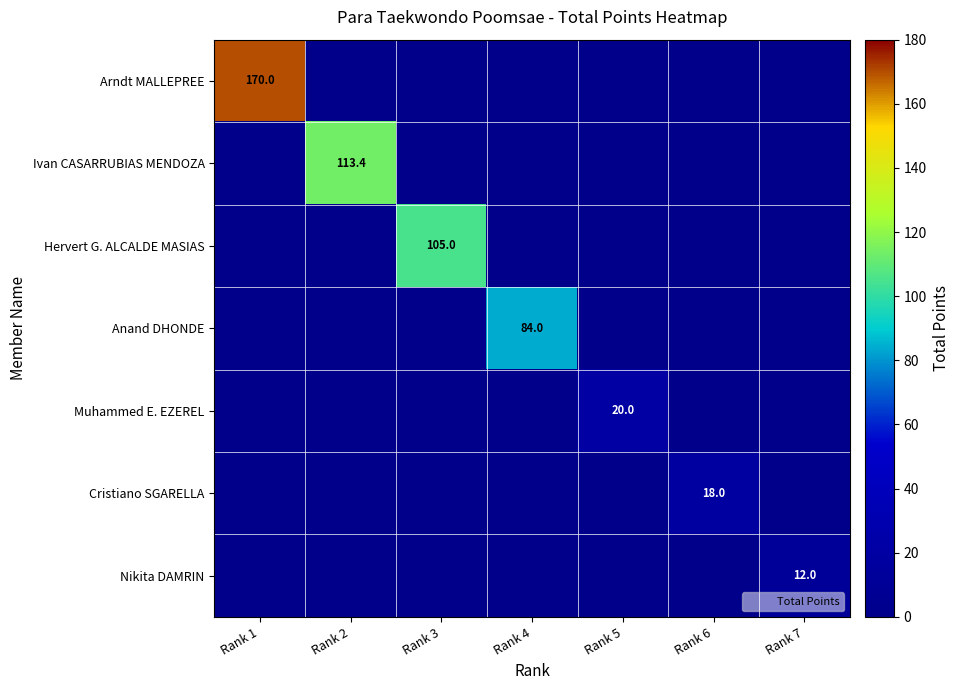

What is the difference between the maximum and minimum values in the Nikita DAMRIN series?

12.0